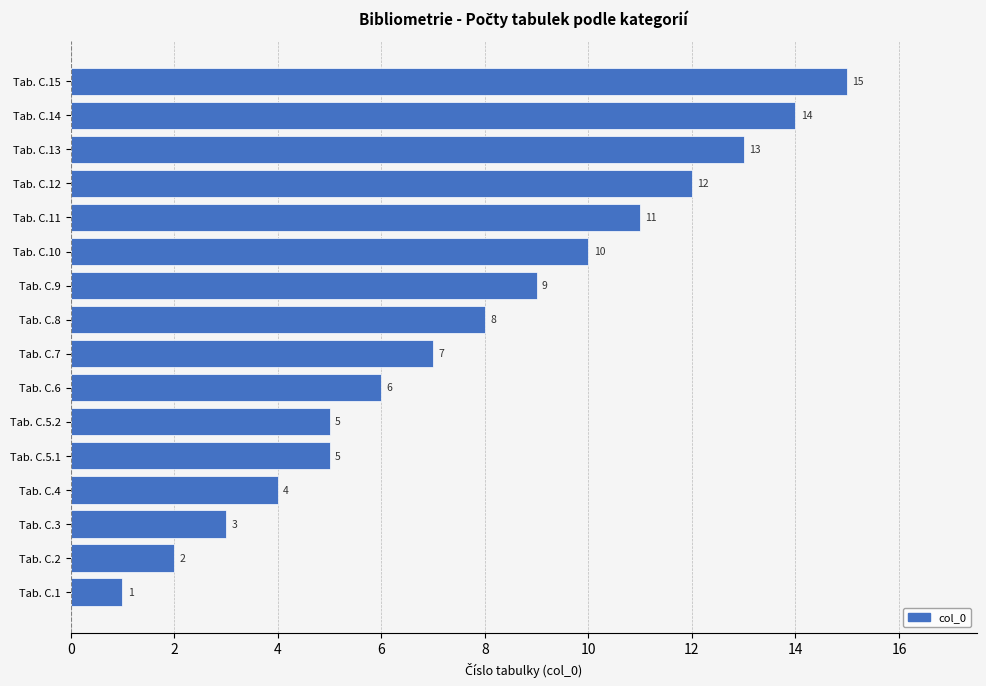

Which category has the highest value across all series?

Tab. C.15